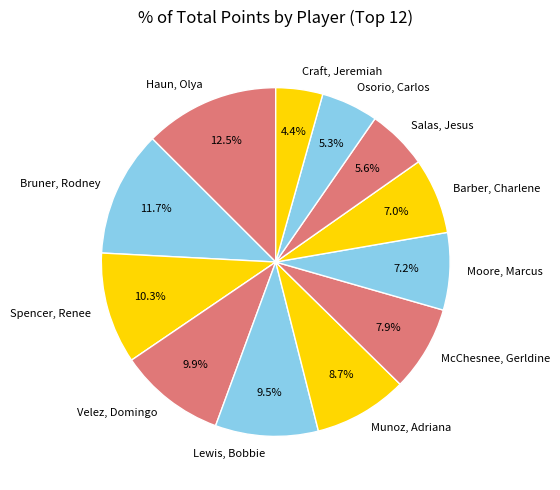

How many segments does this pie chart have?

12